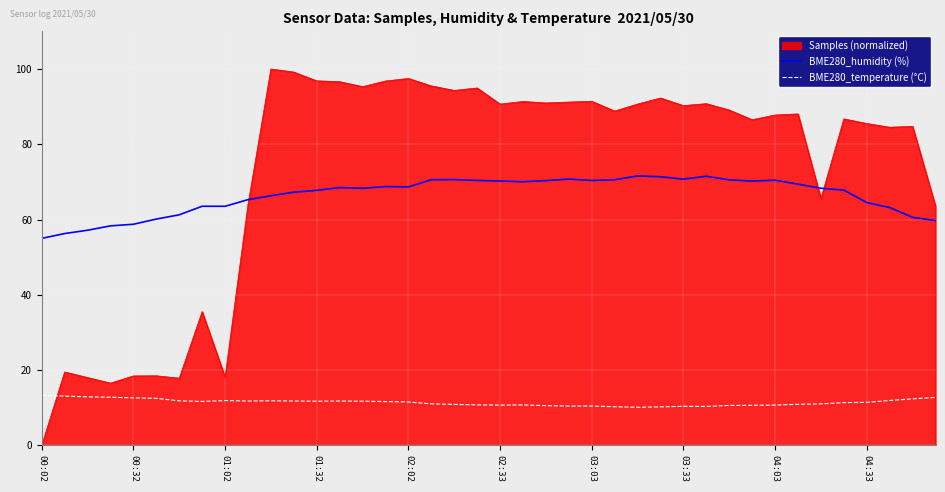

What is the greatest value displayed?

100.0